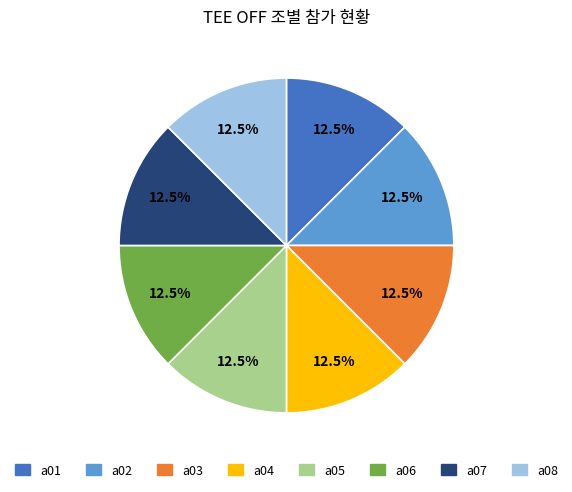

How many segments does this pie chart have?

8